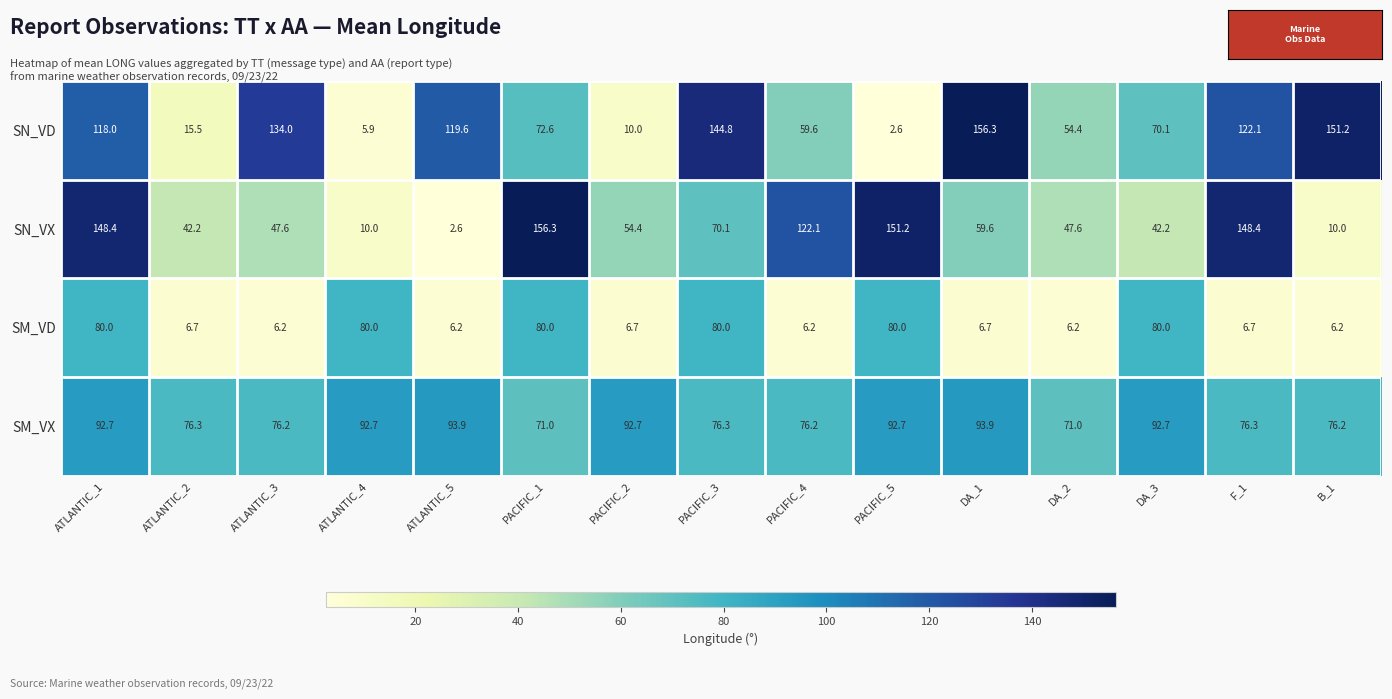

Count the number of categories in the chart.

15